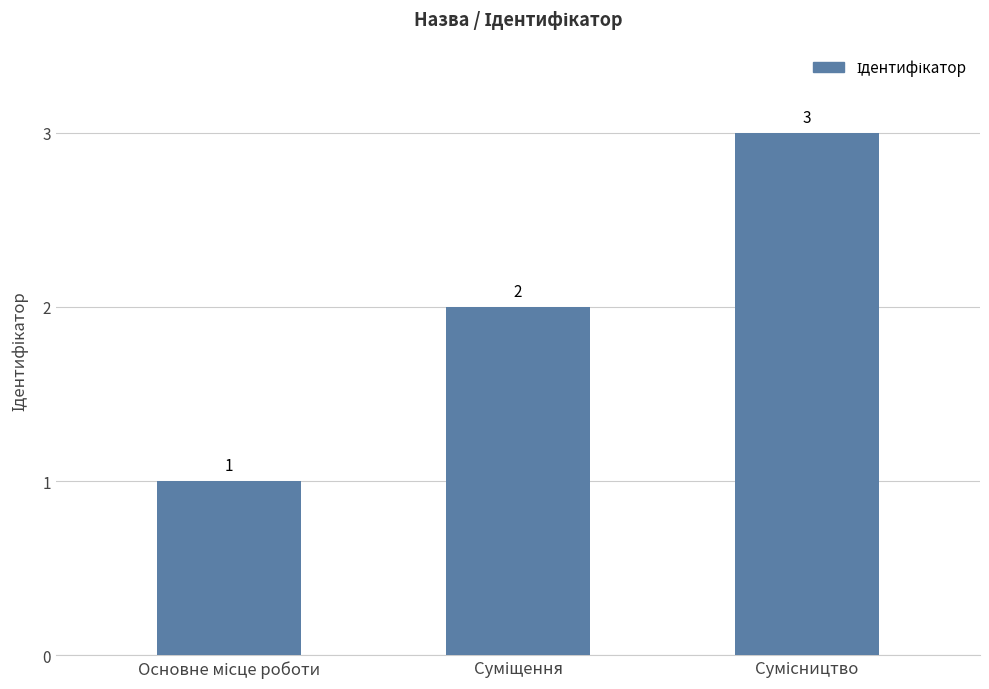

What is the value of the 2nd bar from the left?

2